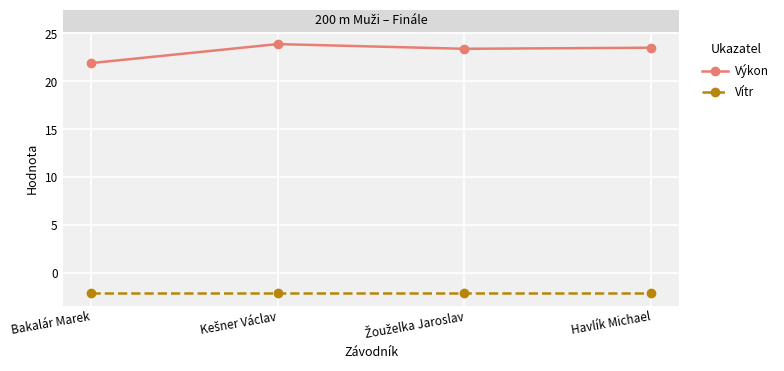

The Vítr series shows -3.0 at Havlík Michael. True or false?

False